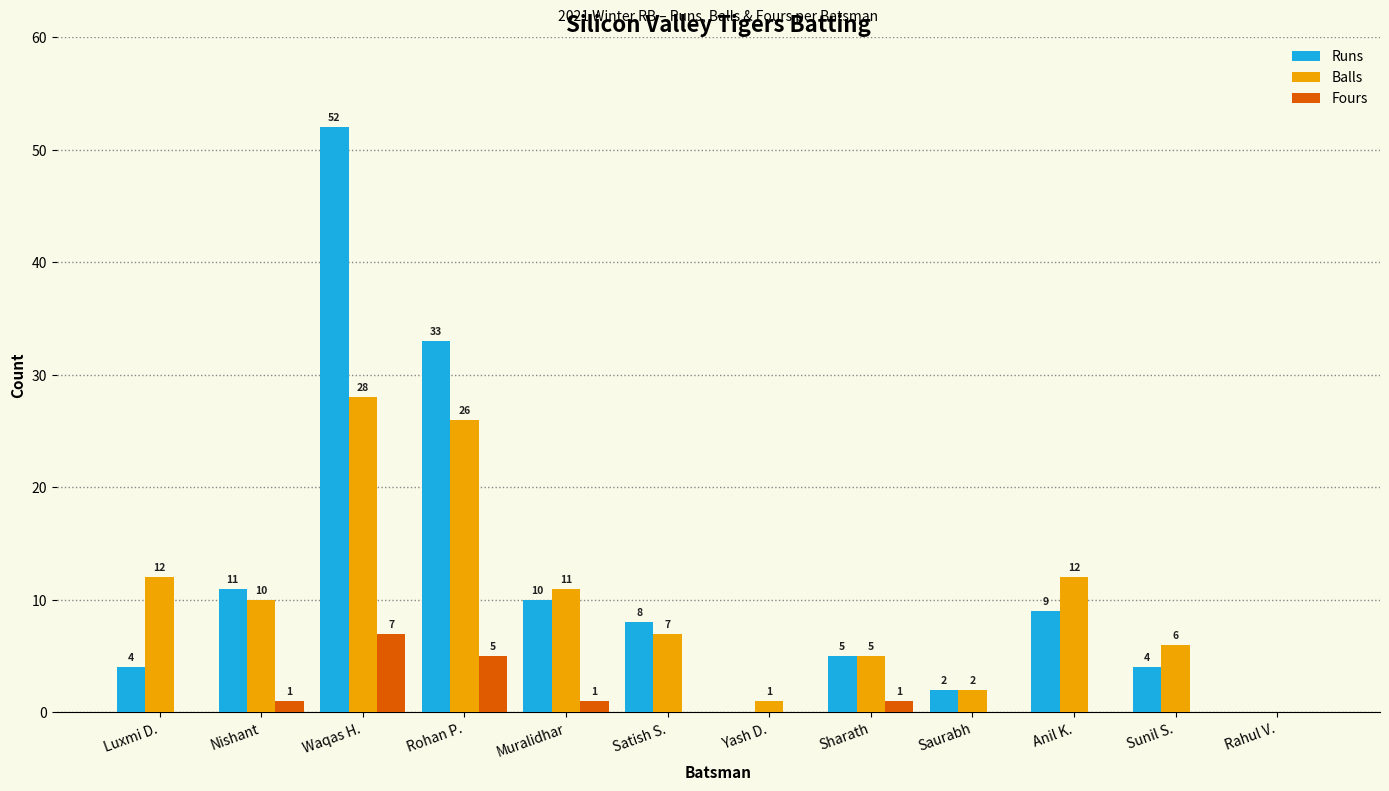

Between Luxmi D. and Muralidhar, which series saw the biggest shift?

Runs